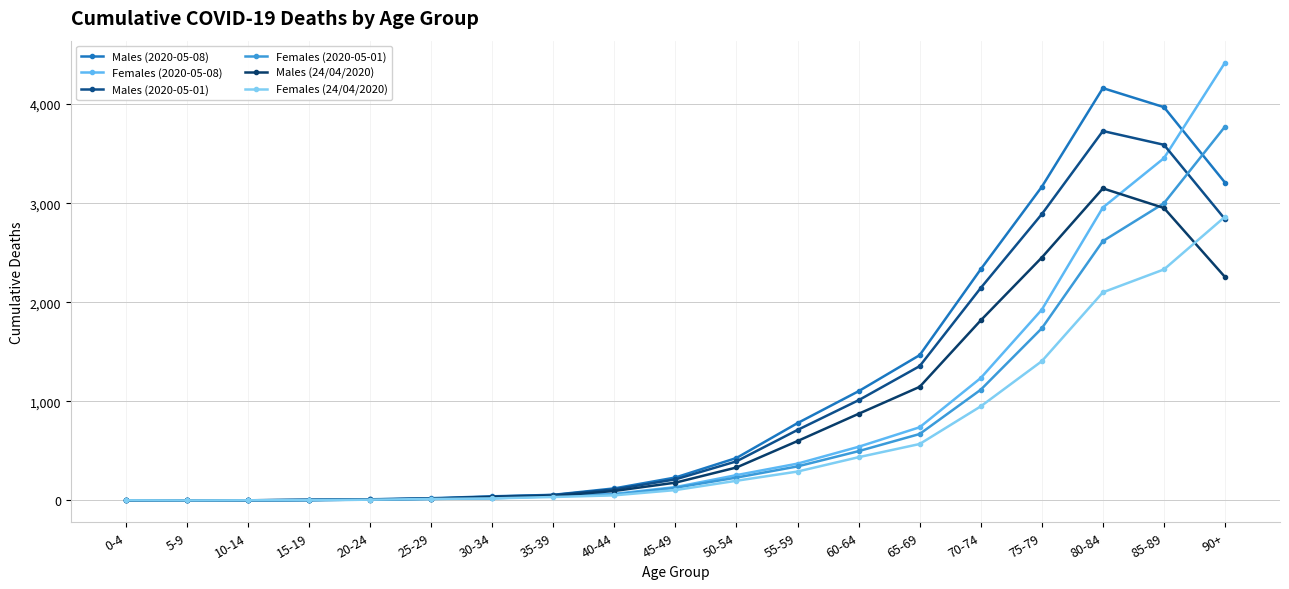

Rank the series at 60-64 from lowest to highest value.

Females (24/04/2020), Females (2020-05-01), Females (2020-05-08), Males (24/04/2020), Males (2020-05-01), Males (2020-05-08)